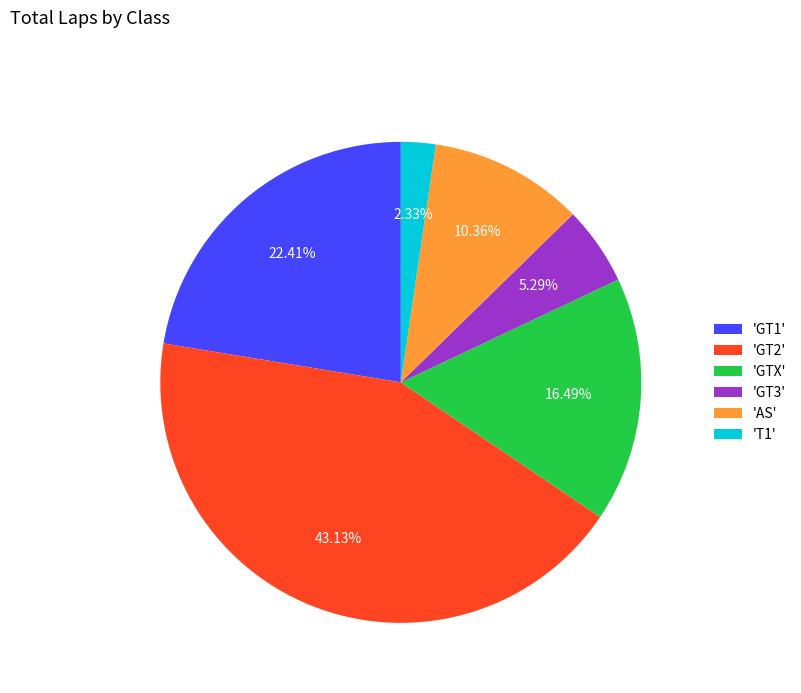

What is the ratio of the value at 'GT2' to the value at 'GTX'?

2.6